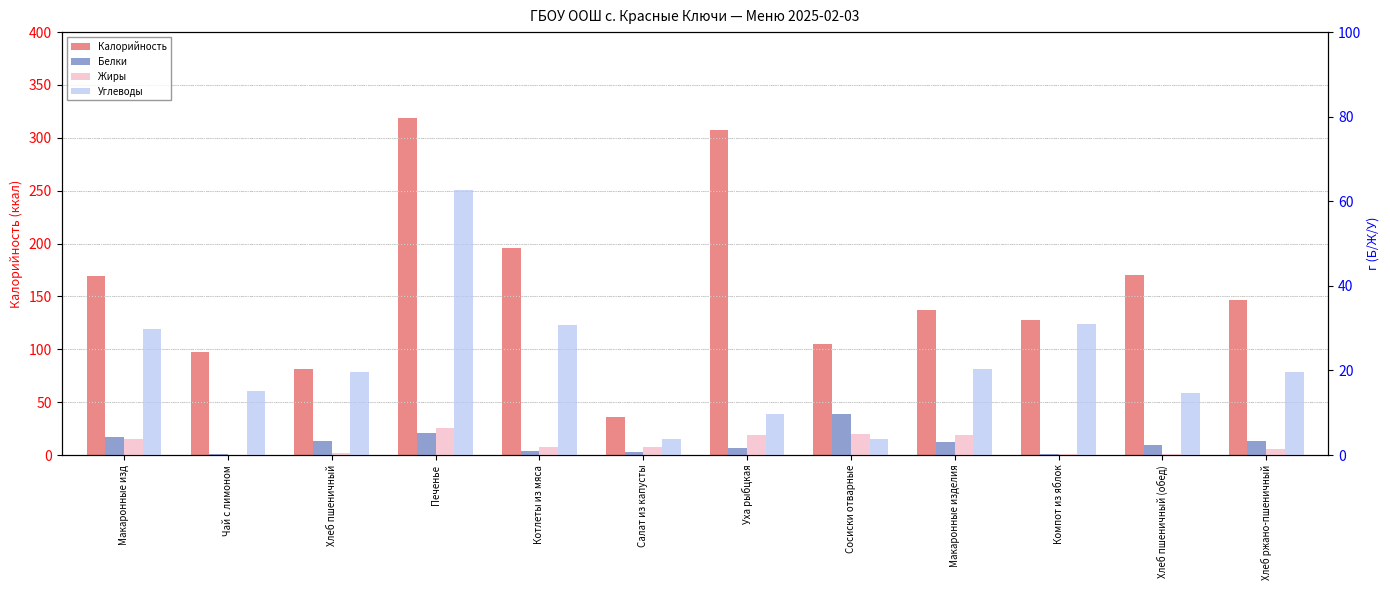

Are the bars horizontal?

No